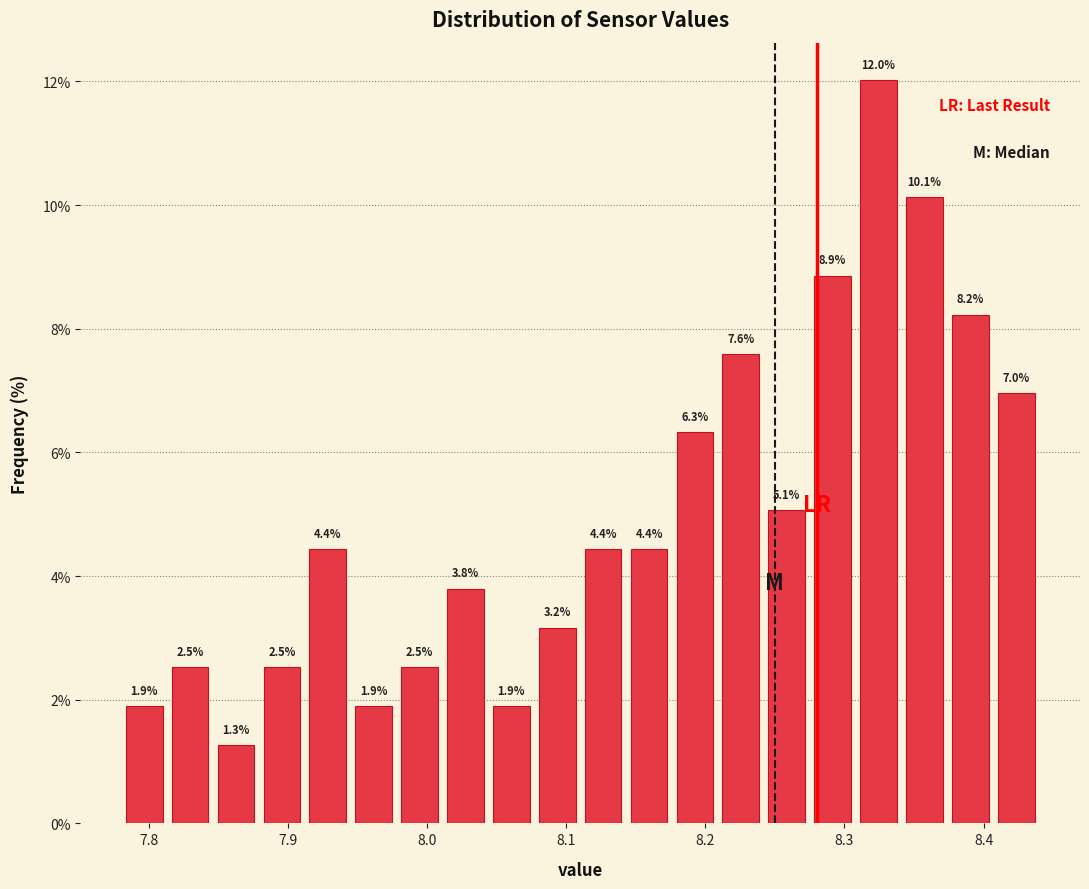

Read against the x-axis, roughly where is the centre of the tallest bar?

8.32